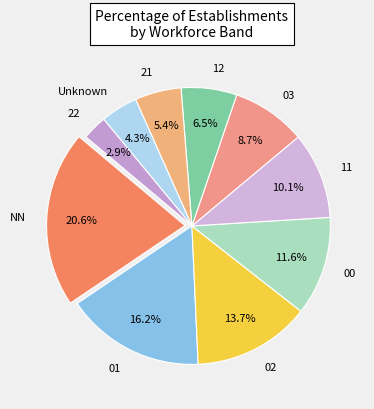

Is there any slice that represents more than half of the pie?

No